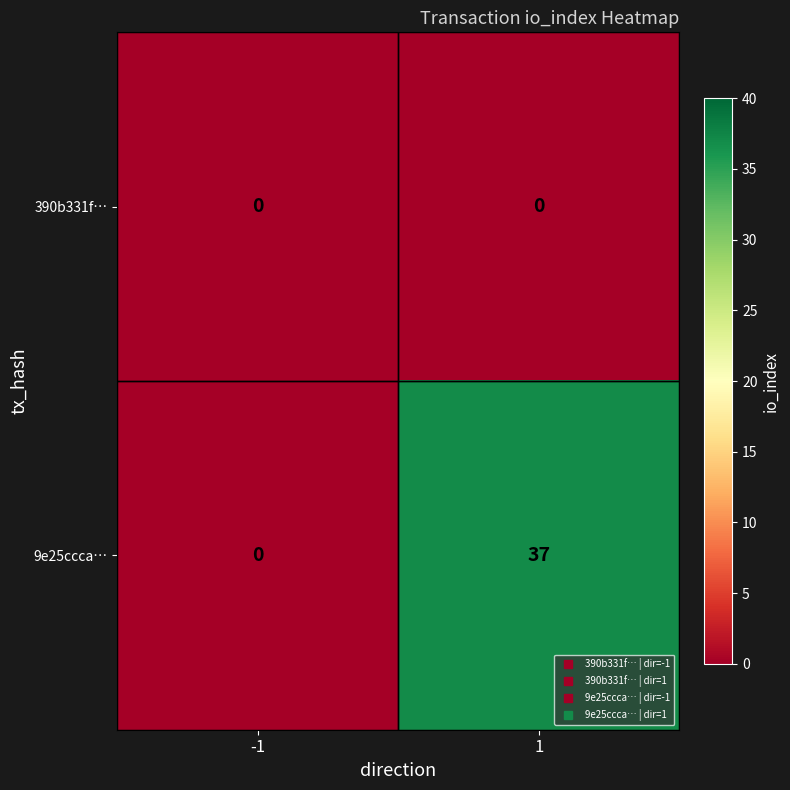

True or false: 390b331f… has a value of 0 at -1.

True